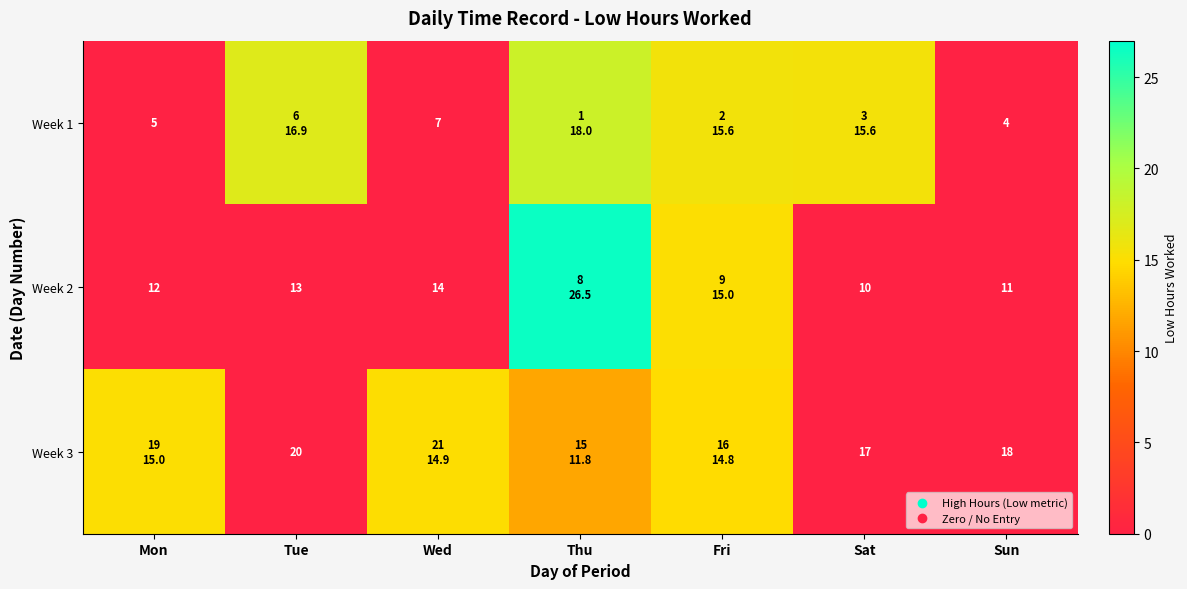

At which category is the sum across all series the highest?

Thu